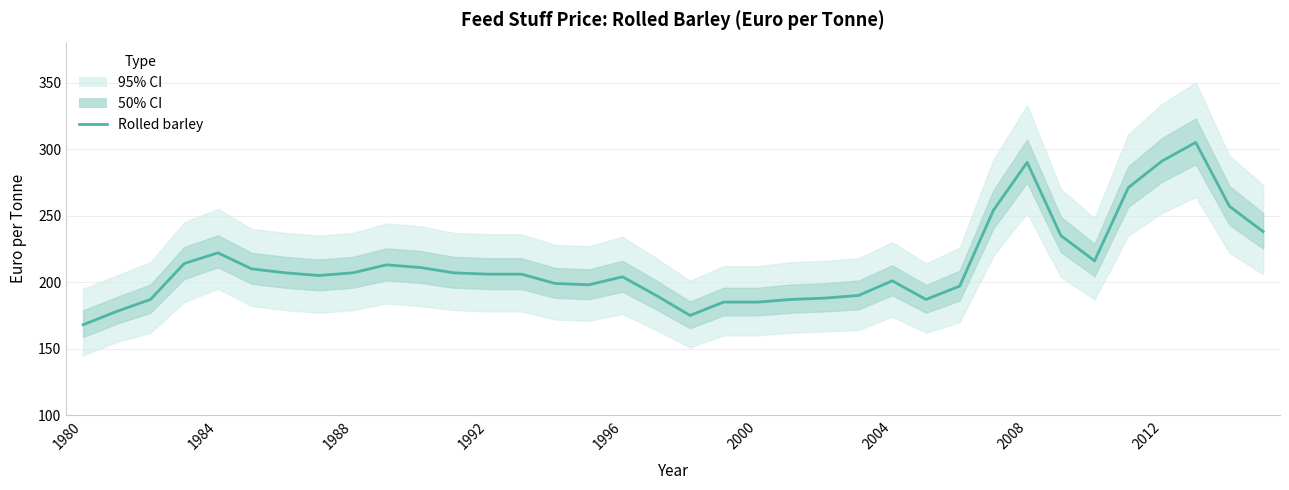

How many interior local valleys (lower than both neighbors) does the data have?

5